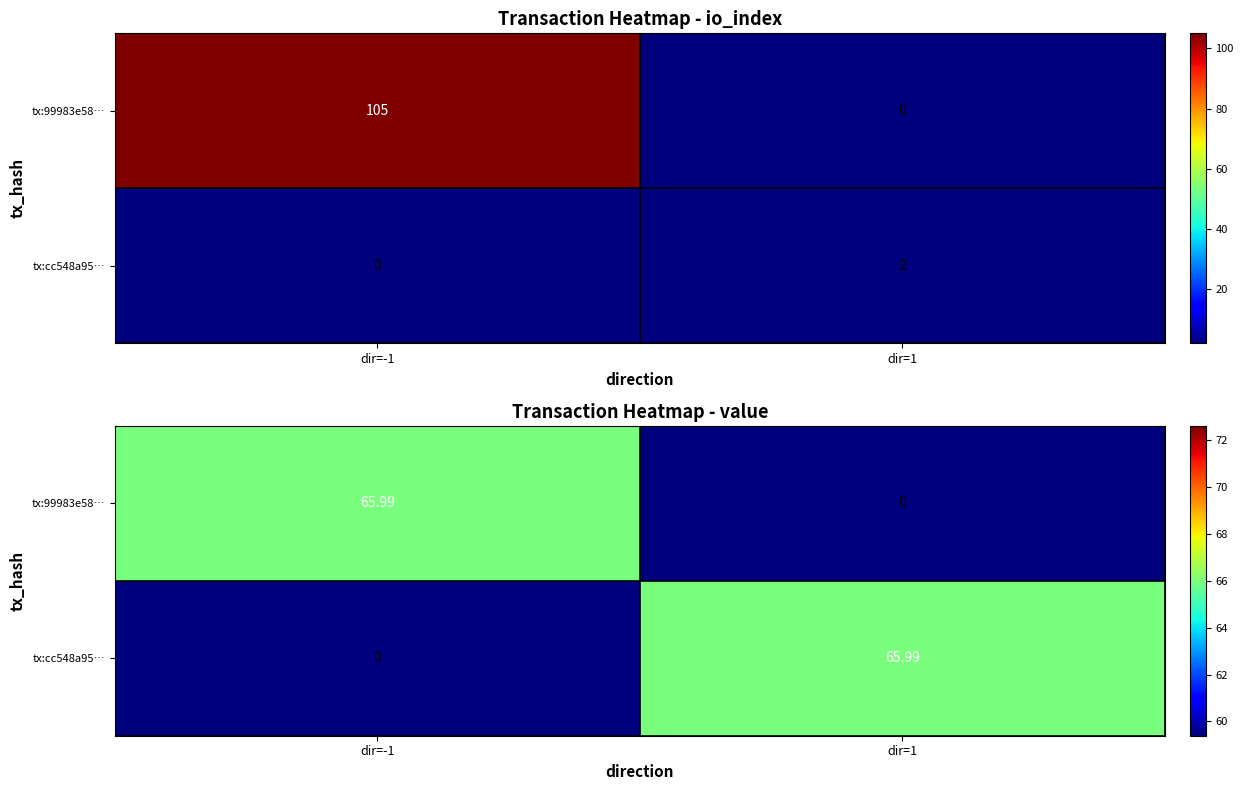

Count the number of categories in the chart.

2